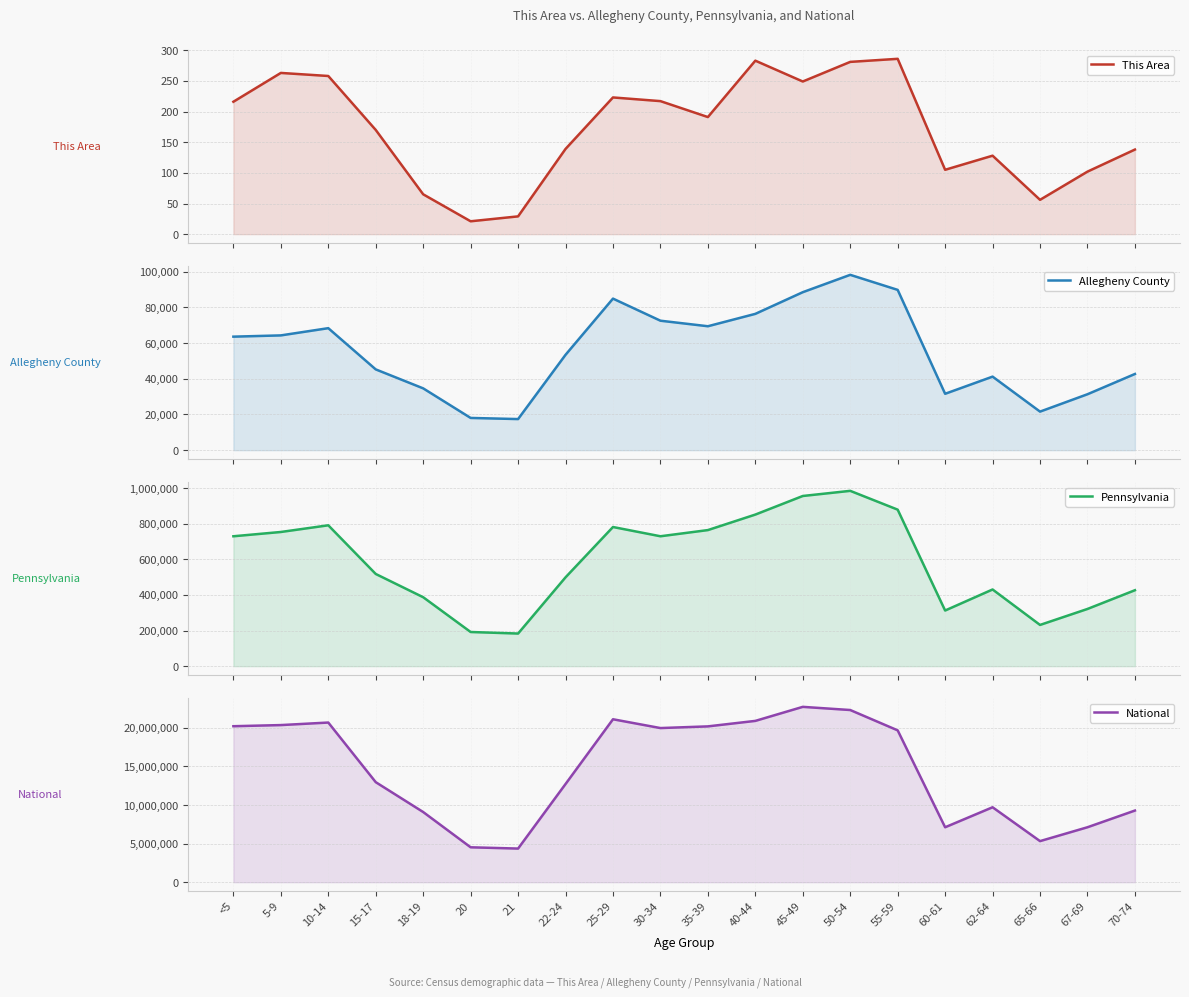

Read the Allegheny County value at 70-74.

42716